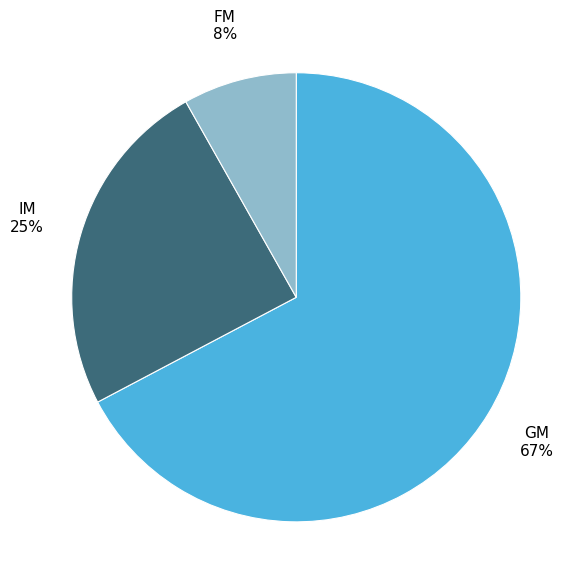

Count the number of slices in the pie.

3